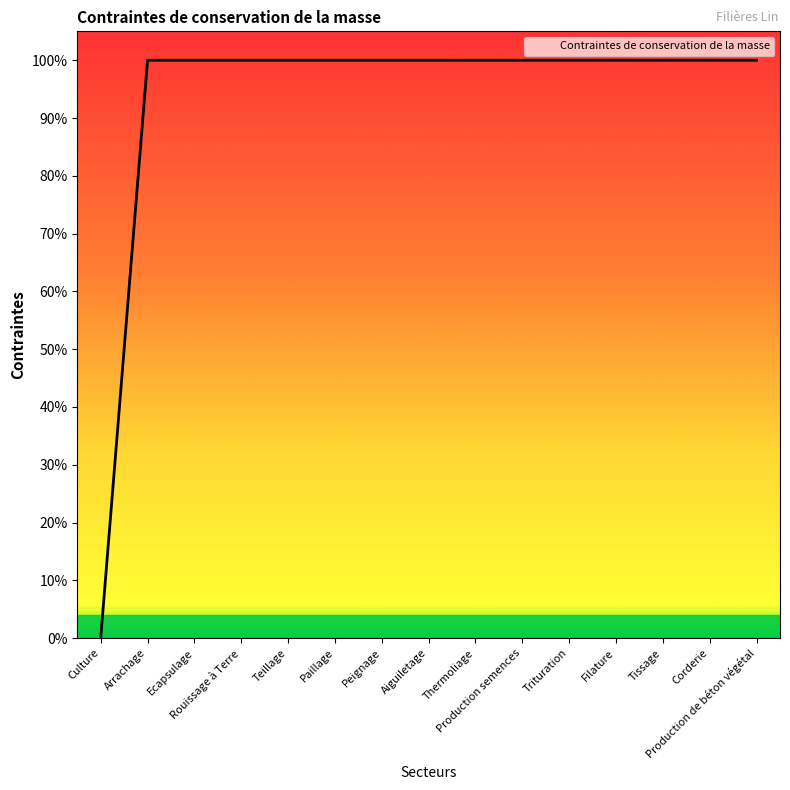

What is the sum of the values at Aiguiletage and Filature?

2